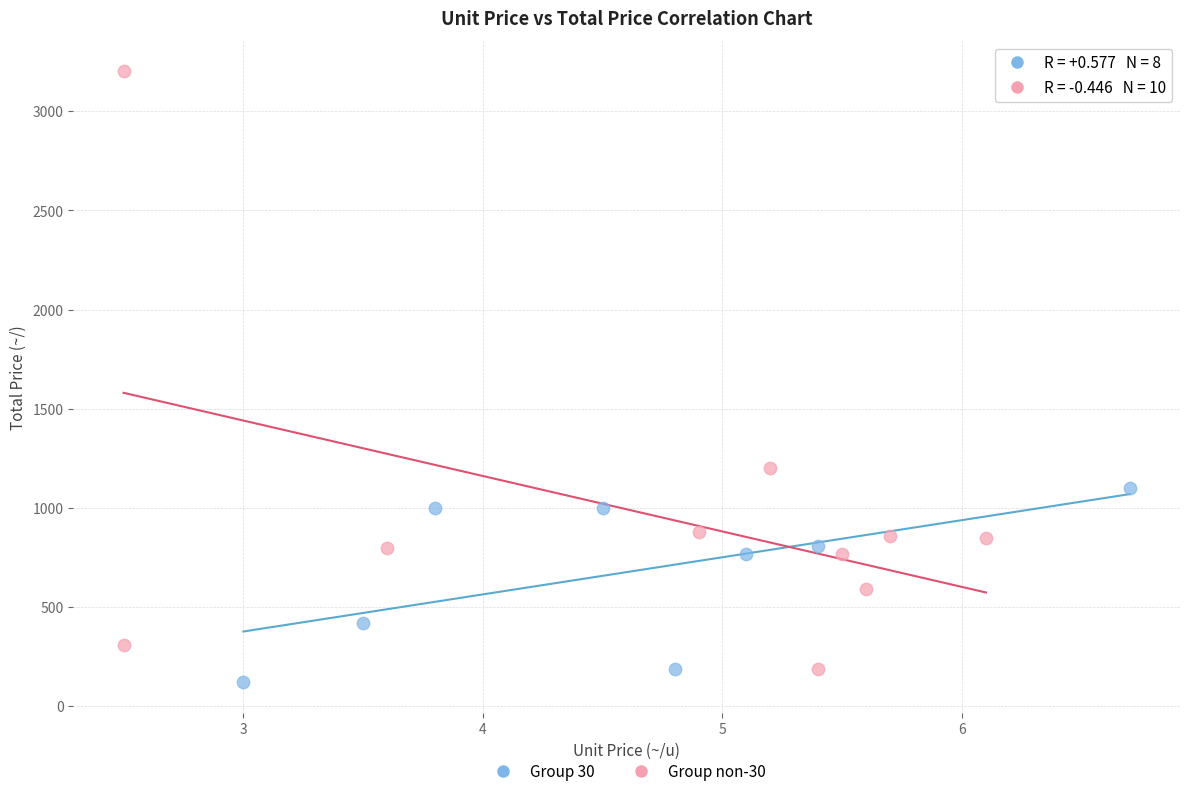

Which series reaches the maximum Y coordinate?

Group non-30